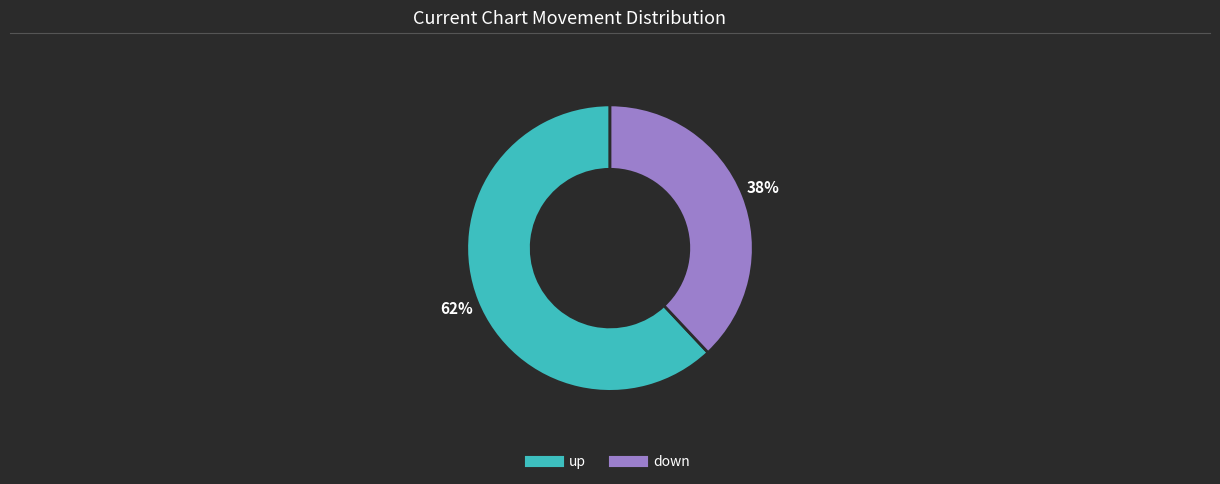

What is the majority slice?

up